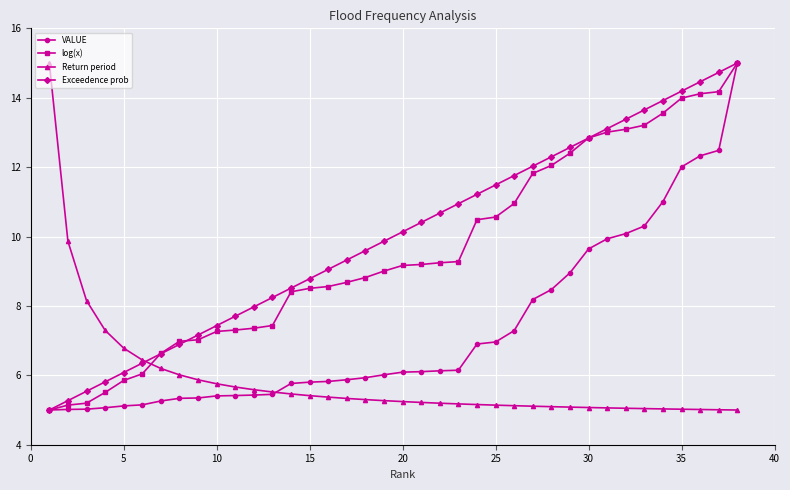

How many times do Return period and log(x) cross each other?

1